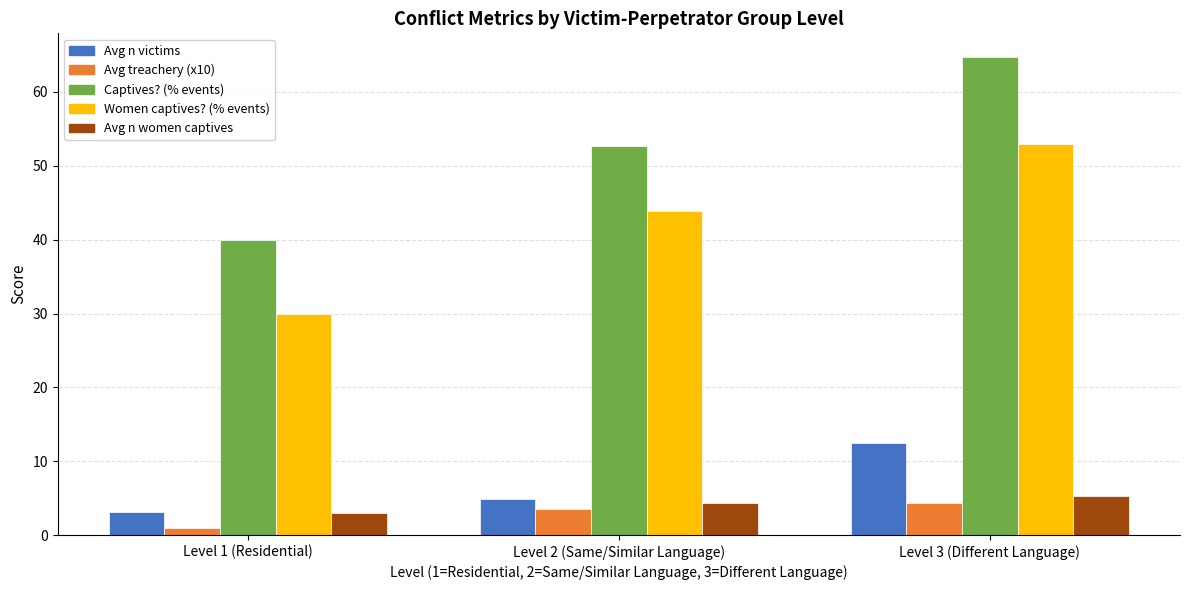

The Captives? (% events) series shows 41.1 at Level 3 (Different Language). True or false?

False